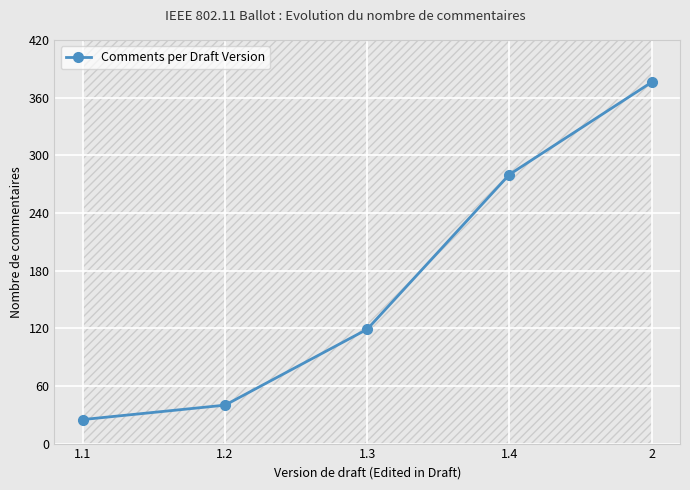

What is the label of the 4th point from the right?

1.2